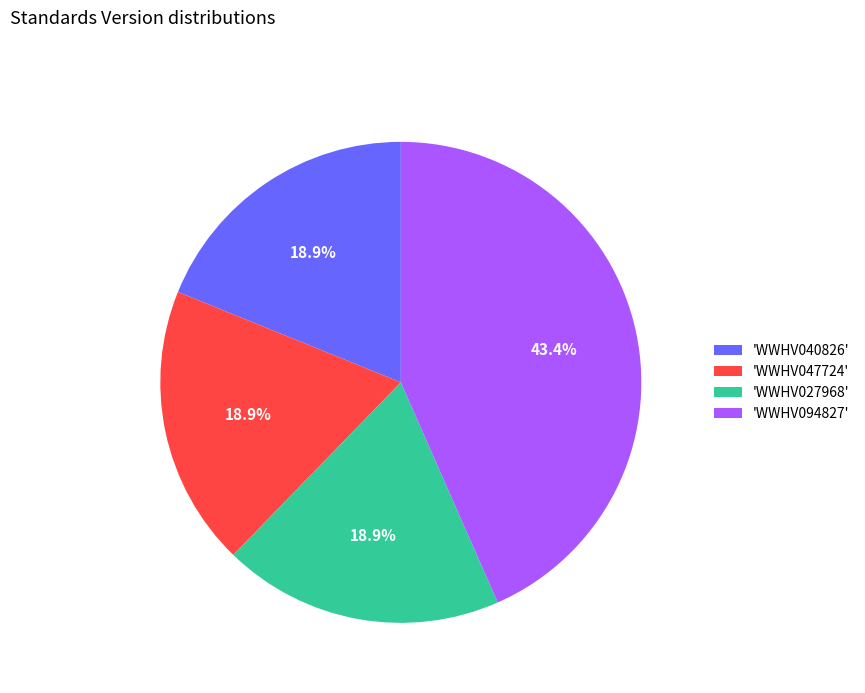

Do 'WWHV047724' and 'WWHV094827' together represent more than half of the pie?

Yes